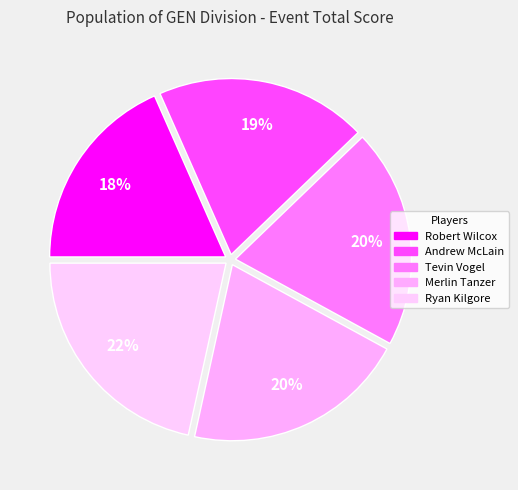

Which has a higher value, Andrew McLain or Merlin Tanzer?

Merlin Tanzer